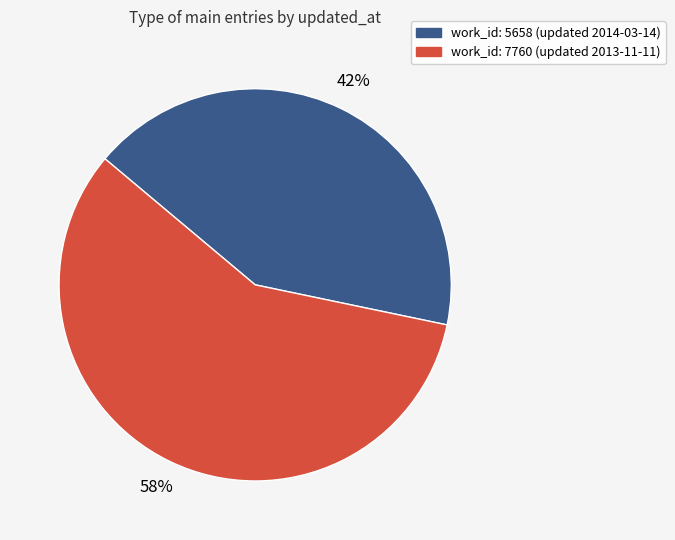

To the nearest percent, what portion does work_id: 7760 (updated 2013-11-11) represent?

58%